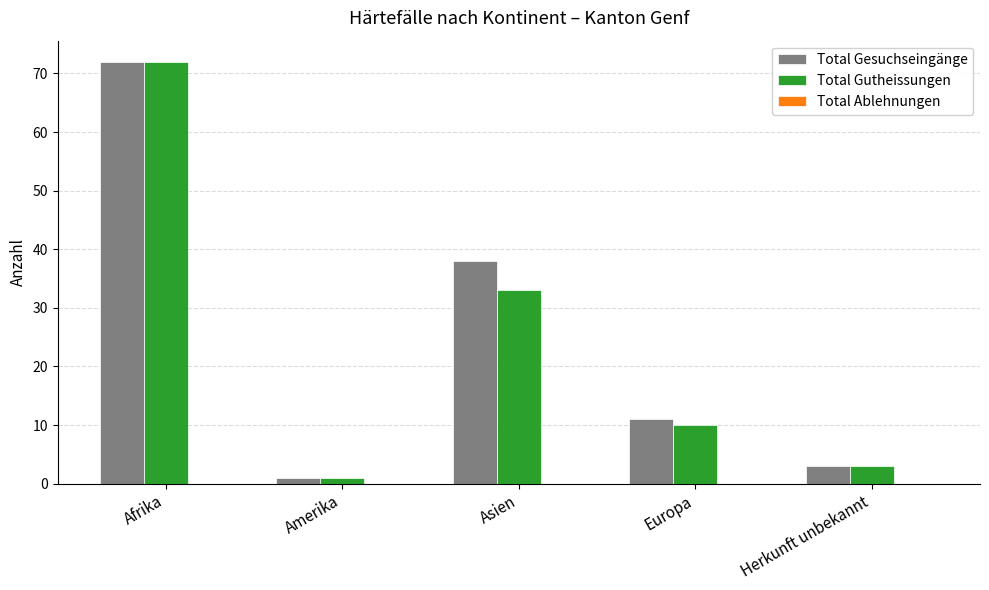

The Total Gutheissungen series shows 33 at Asien. True or false?

True